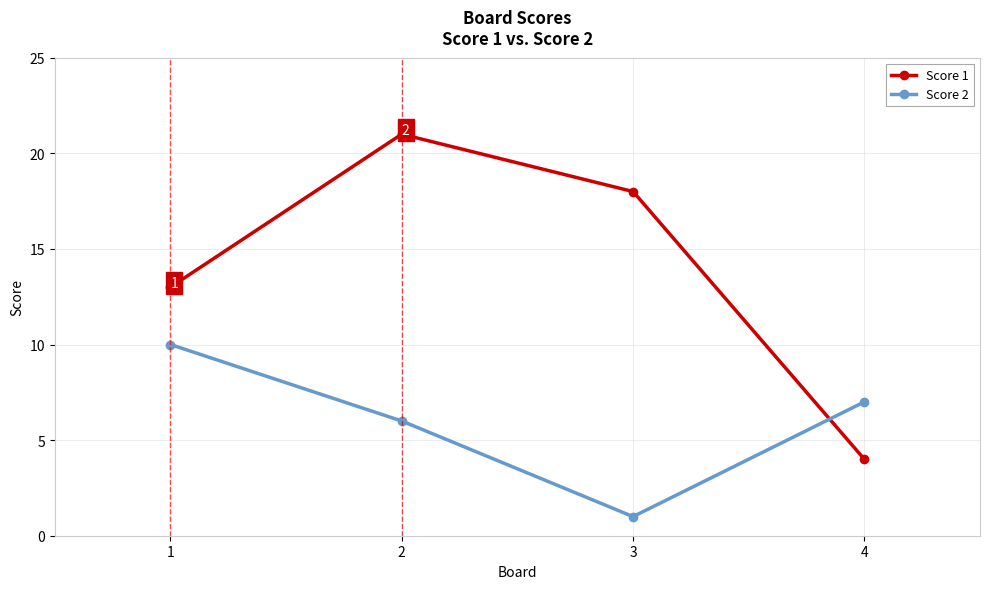

Which series has the largest total across all categories?

Score 1